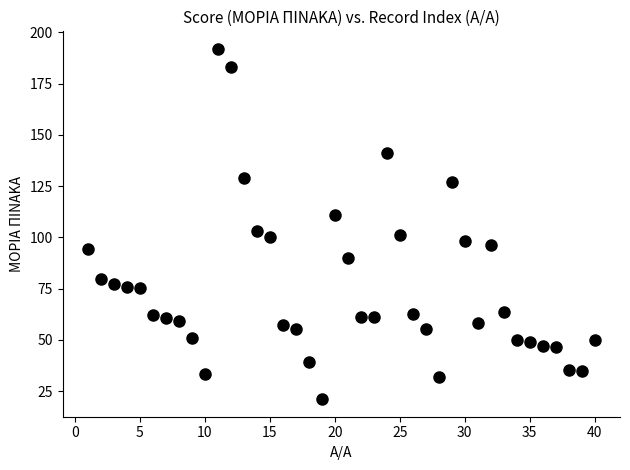

What Y value in the scatter plot is closest to 106?

103.0